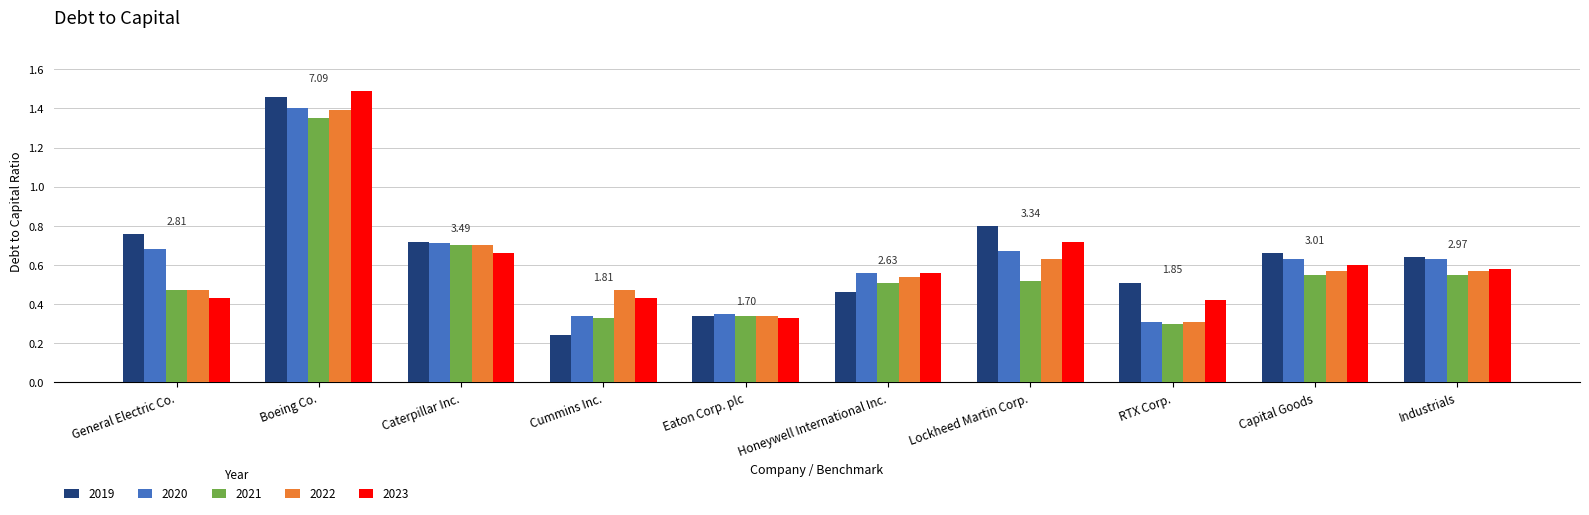

Is the value of 2020 at Boeing Co. greater than the value of 2022 at RTX Corp.?

Yes